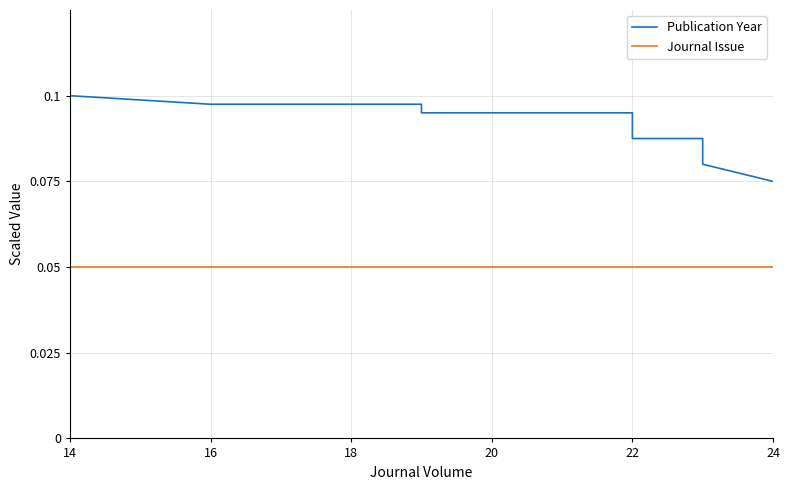

At how many categories does at least one series exceed 0?

20